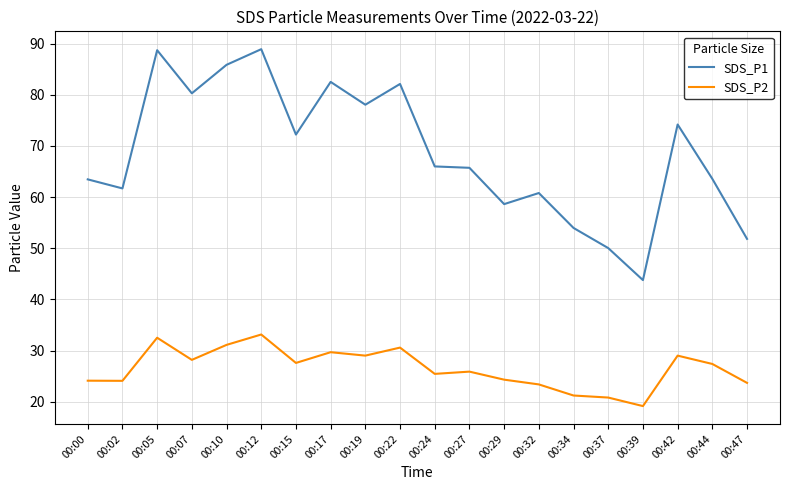

What is the greatest value displayed?

88.9